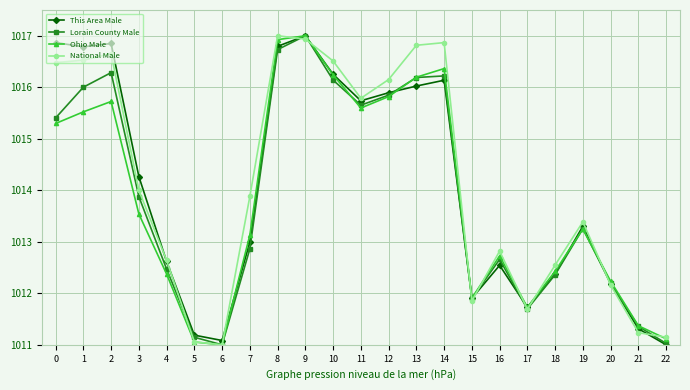

The Ohio Male series shows 1013.5 at 3. True or false?

True